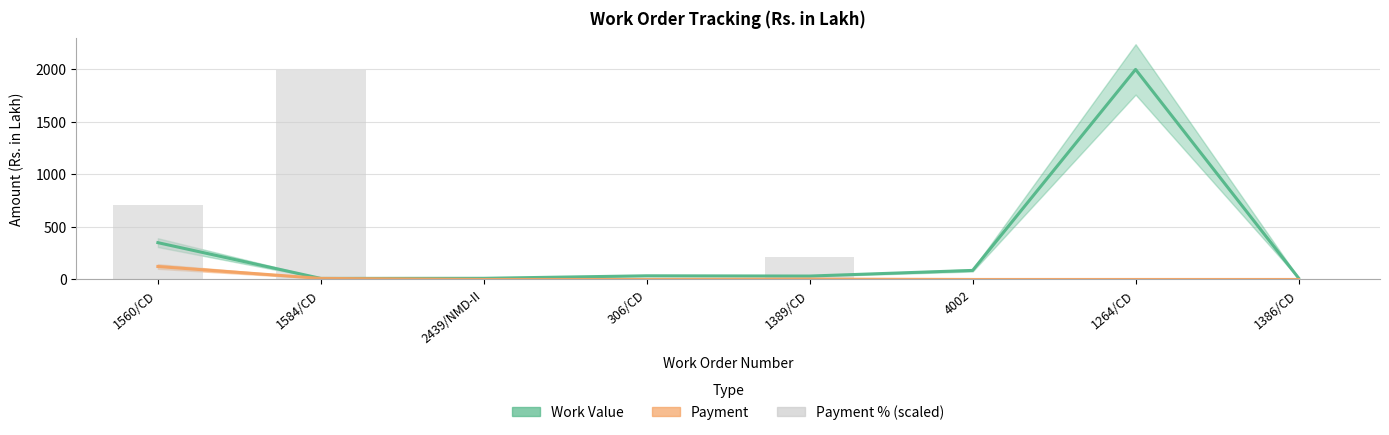

What is the difference between the maximum and minimum values in the Work Value series?

1990.0